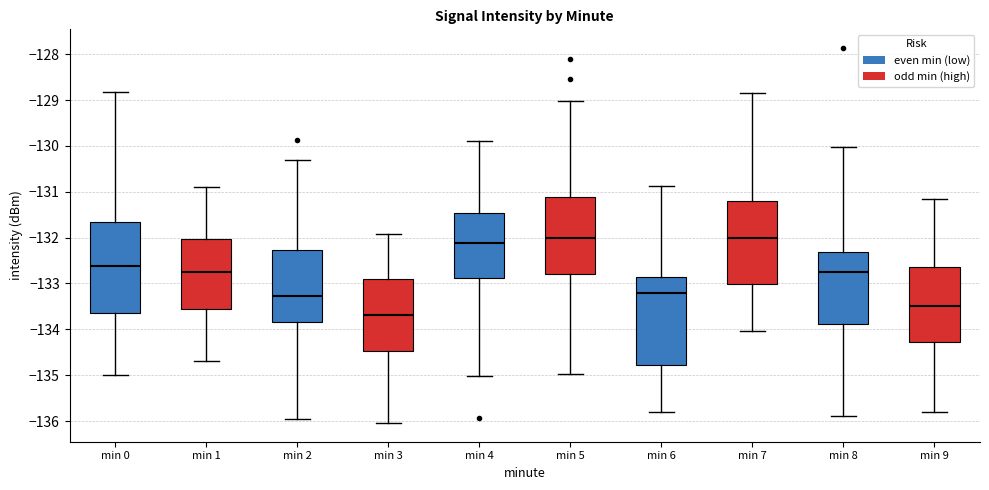

Reading left to right, read every box against the y-axis: the position of its median line, the range the box covers, and the ends of its whiskers. The values are not printed on the chart, so give them approximately, as read against the axis.

min 0: median -132.6, box -133.6 to -131.7, whiskers -135.0 to -128.8
min 1: median -132.7, box -133.5 to -132.0, whiskers -134.7 to -130.9
min 2: median -133.3, box -133.8 to -132.3, whiskers -136.0 to -130.3
min 3: median -133.7, box -134.5 to -132.9, whiskers -136.0 to -131.9
min 4: median -132.1, box -132.9 to -131.5, whiskers -135.0 to -129.9
min 5: median -132.0, box -132.8 to -131.1, whiskers -135.0 to -129.0
min 6: median -133.2, box -134.8 to -132.9, whiskers -135.8 to -130.9
min 7: median -132.0, box -133.0 to -131.2, whiskers -134.0 to -128.8
min 8: median -132.7, box -133.9 to -132.3, whiskers -135.9 to -130.0
min 9: median -133.5, box -134.3 to -132.6, whiskers -135.8 to -131.1